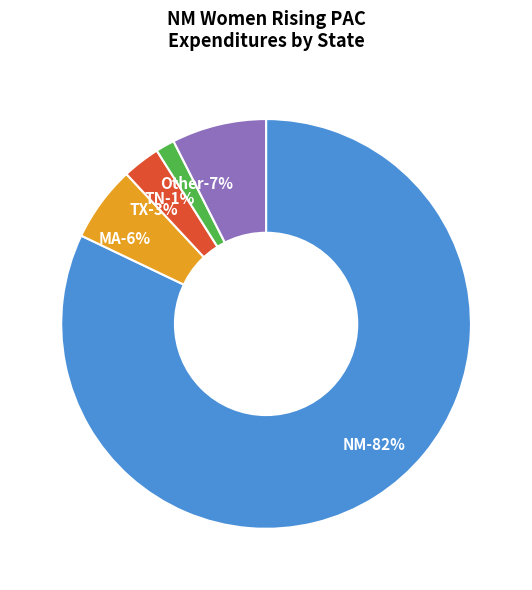

Is USA_other the majority of the pie?

No